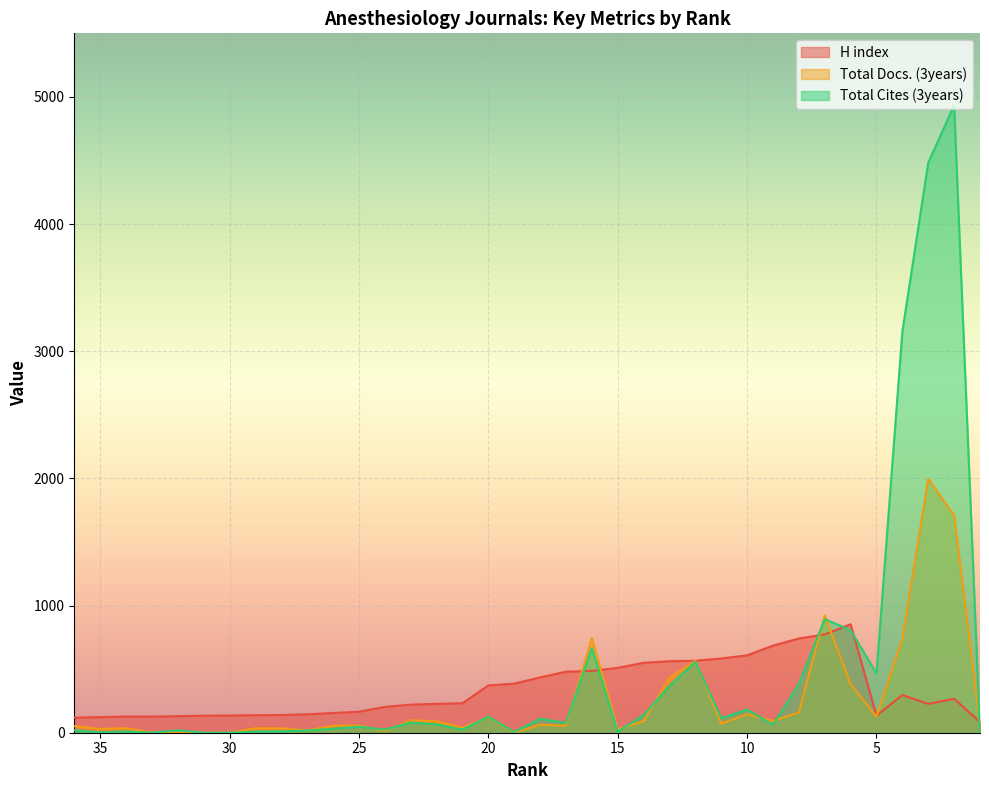

List the labels in order of H index value, smallest first.

1, 36, 35, 34, 33, 32, 31, 5, 30, 29, 28, 27, 26, 25, 24, 23, 22, 3, 21, 2, 4, 20, 19, 18, 17, 16, 15, 14, 13, 12, 11, 10, 9, 8, 7, 6